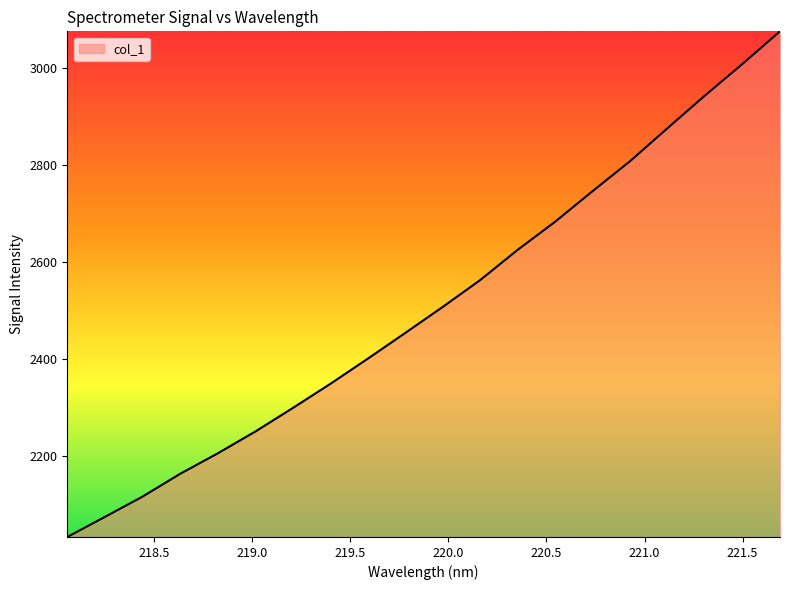

What is the greatest value displayed?

3076.6